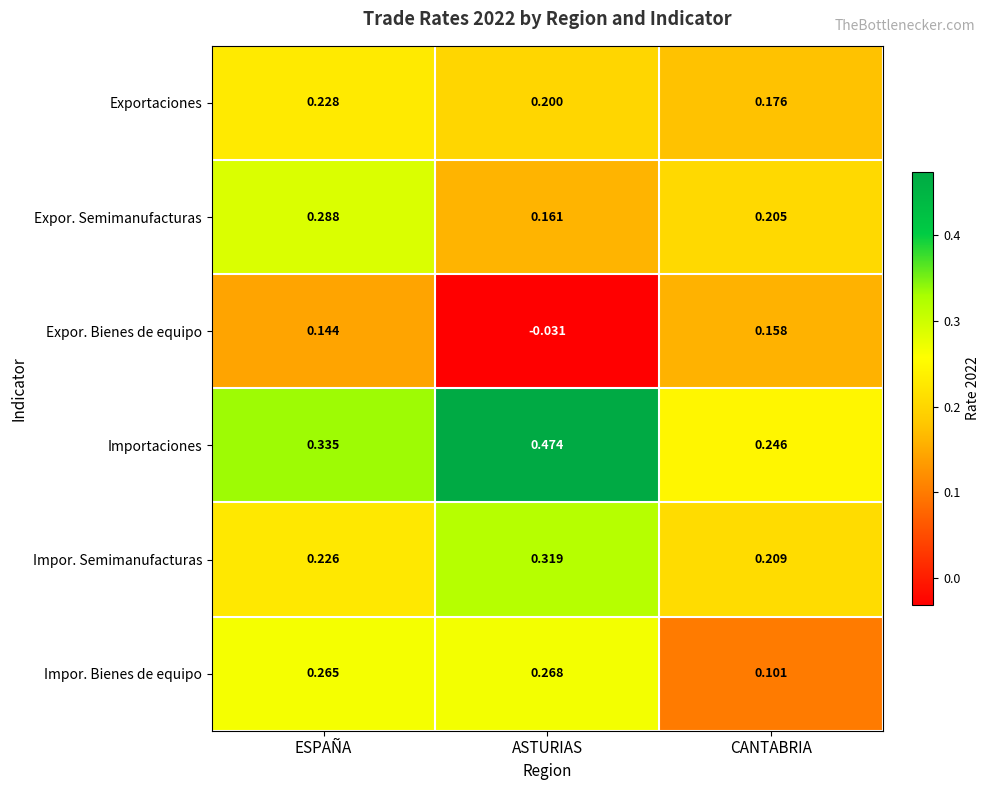

Count the number of data series in this chart.

6